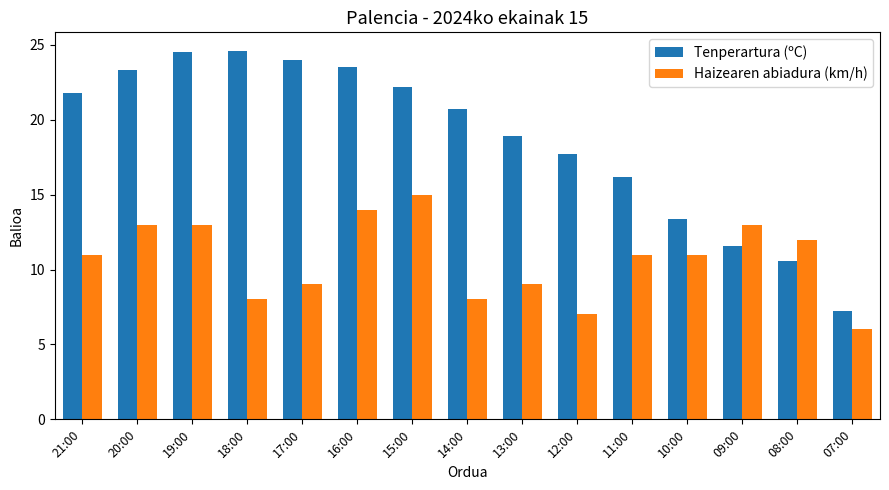

How many bars are there in each group?

2